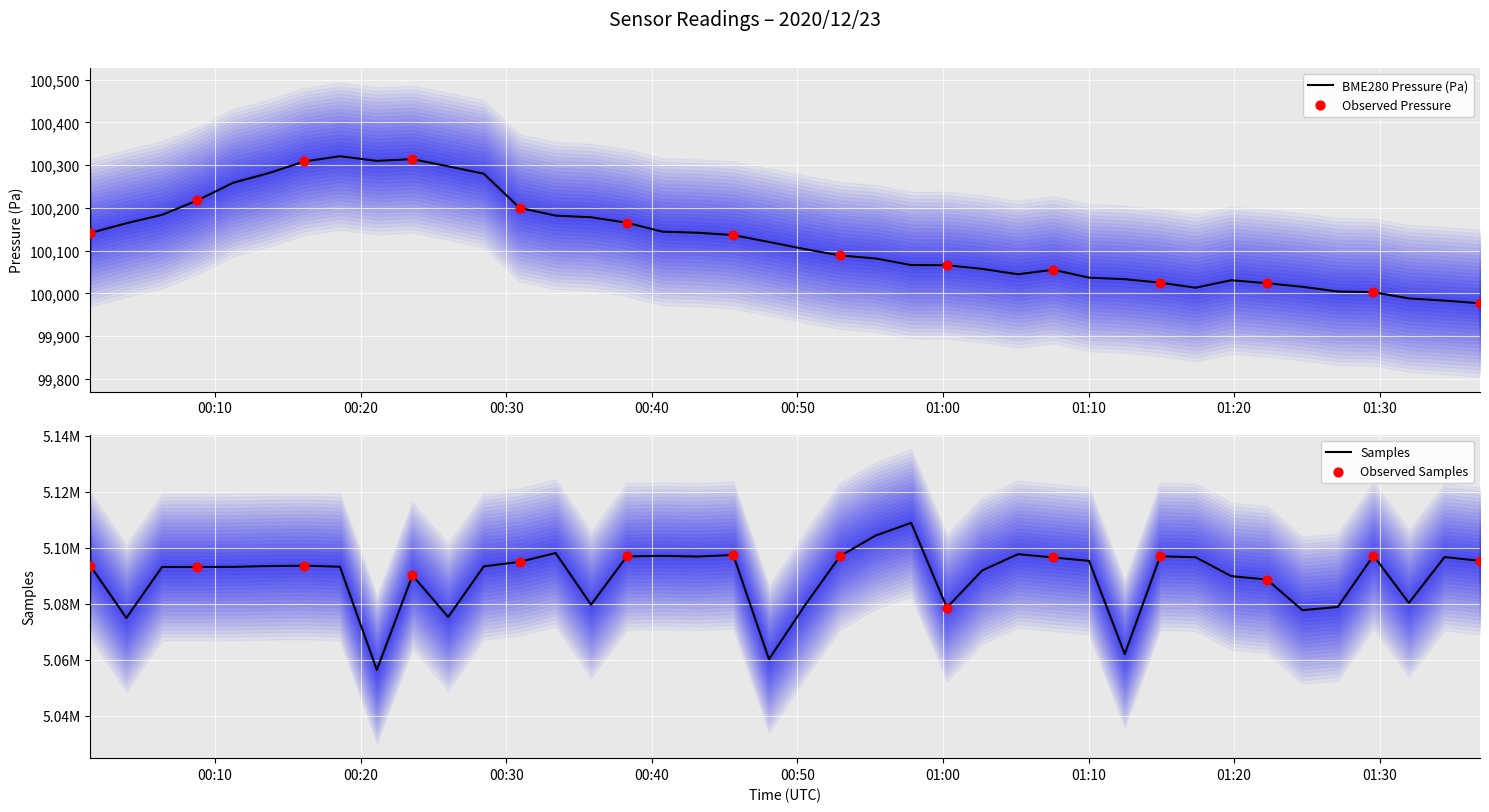

At which category is the sum across all series the highest?

23